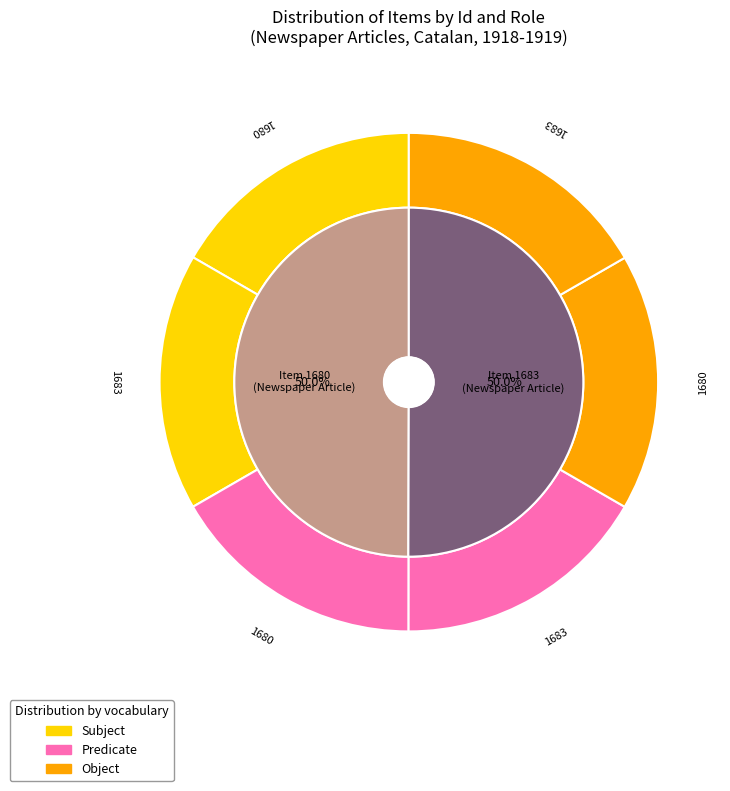

What percentage is NOT represented by Item 1680?

50.0%